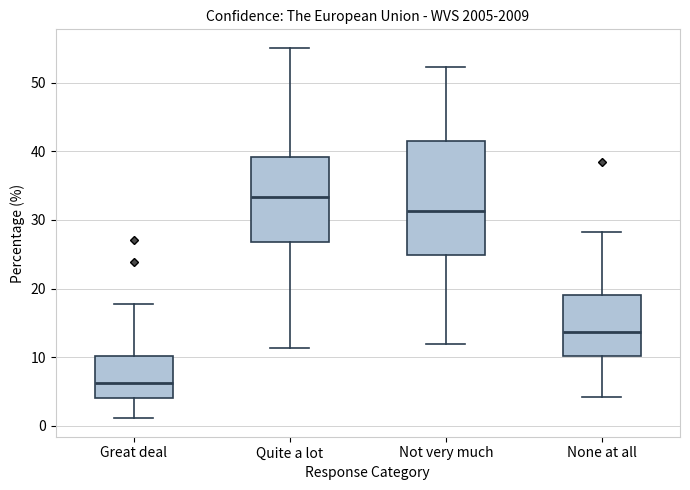

Reading left to right, read every box against the y-axis: the position of its median line, the range the box covers, and the ends of its whiskers. The values are not printed on the chart, so give them approximately, as read against the axis.

Great deal: median 6, box 4 to 10, whiskers 1 to 18
Quite a lot: median 33, box 27 to 39, whiskers 11 to 55
Not very much: median 31, box 25 to 41, whiskers 12 to 52
None at all: median 14, box 10 to 19, whiskers 4 to 28